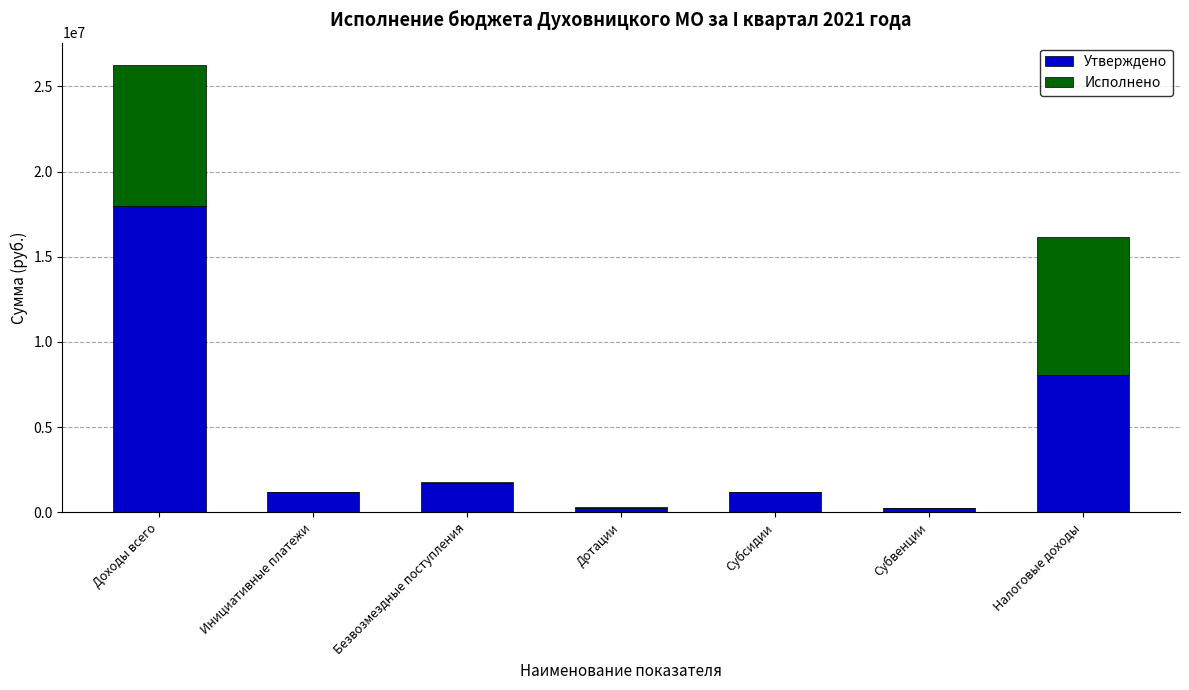

At which category is the sum across all series the highest?

Доходы всего